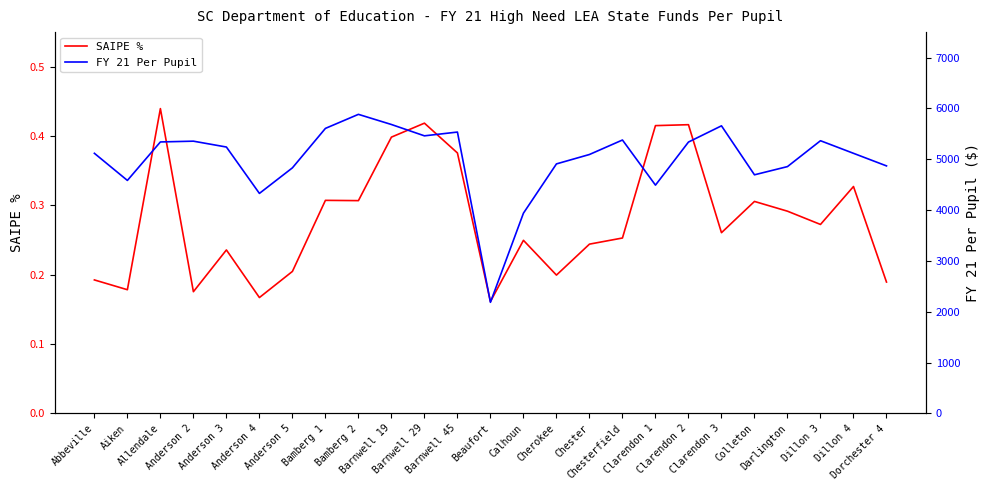

In SAIPE %, how many points are higher than both neighbors (excluding endpoints)?

8